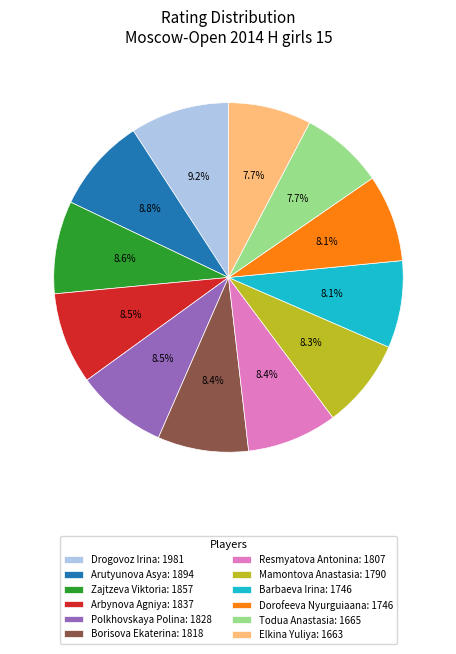

Approximately how many times larger is the value at Resmyatova Antonina: 1807 compared to Borisova Ekaterina: 1818?

1.0